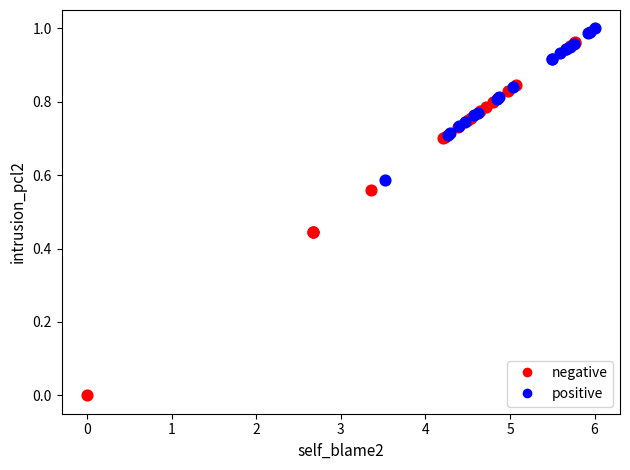

Which series reaches the minimum Y coordinate?

negative